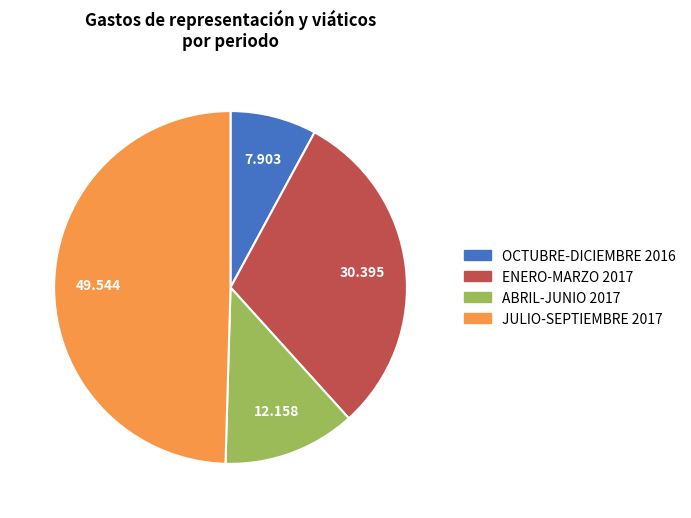

Is there a majority slice in this chart?

No